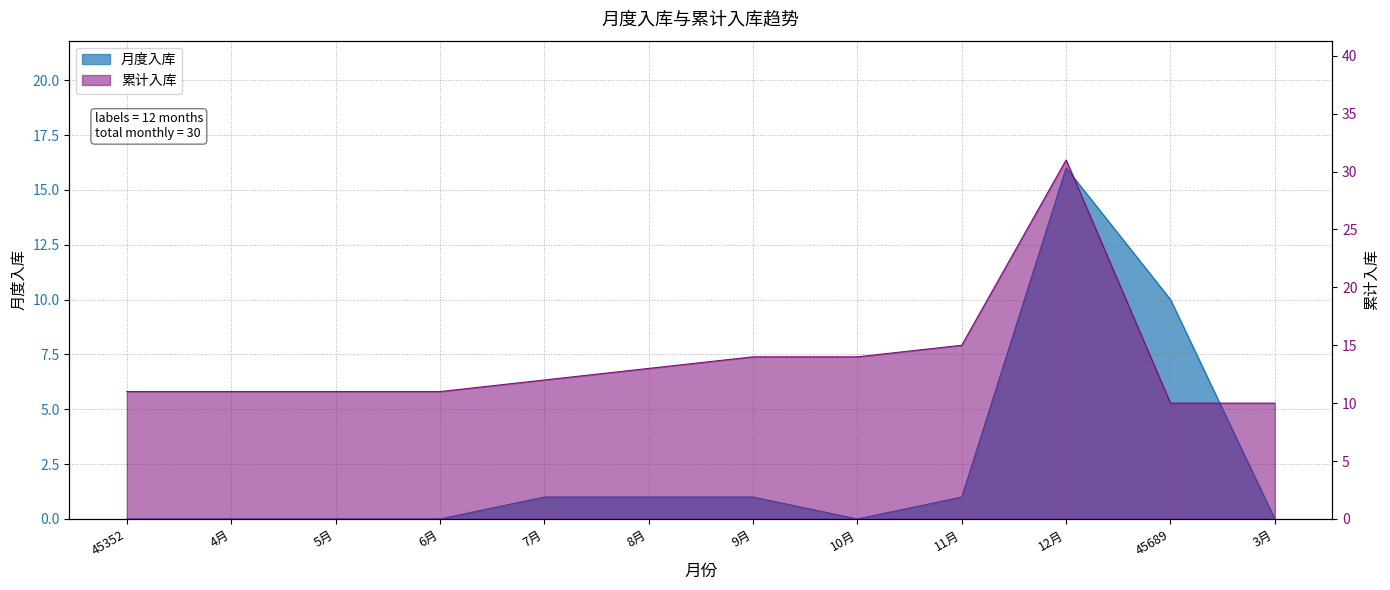

Reading left to right, transcribe all the data shown in this chart.

月度入库: 45352=0	4月=0	5月=0	6月=0	7月=1	8月=1	9月=1	10月=0	11月=1	12月=16	45689=10	3月=0
累计入库: 45352=11	4月=11	5月=11	6月=11	7月=12	8月=13	9月=14	10月=14	11月=15	12月=31	45689=10	3月=10